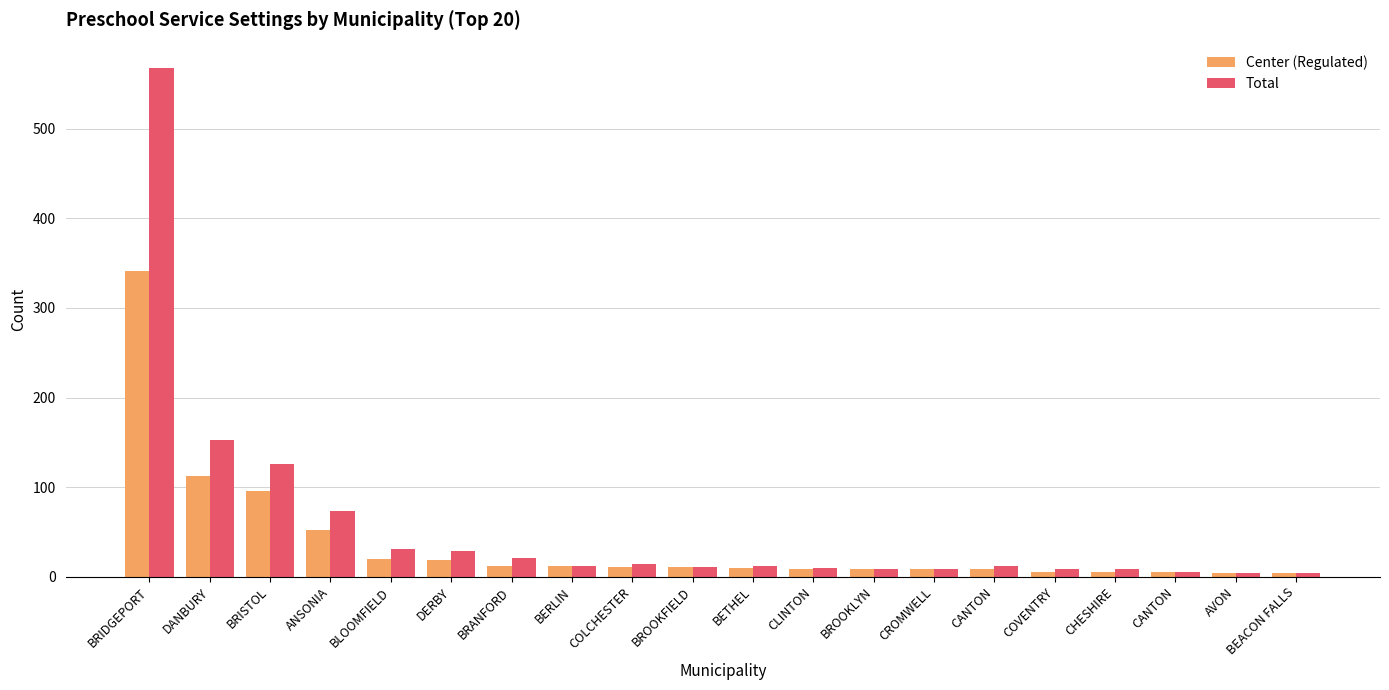

What is the label of the 20th bar from the left?

BEACON FALLS